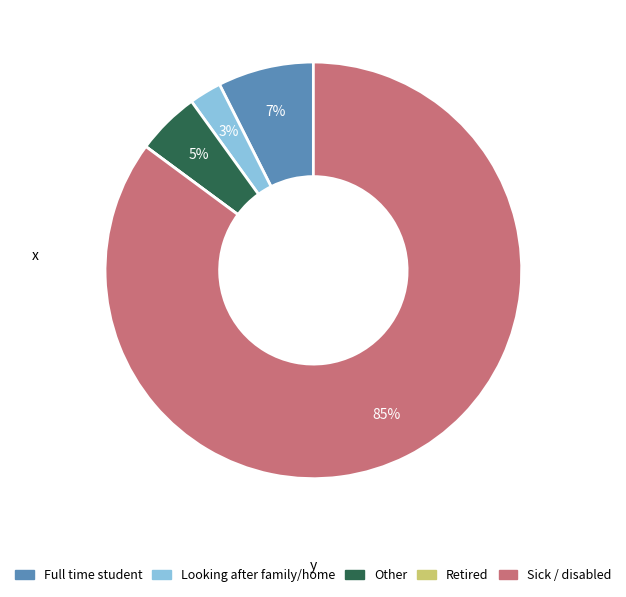

To the nearest percent, what is the average slice percentage?

20%